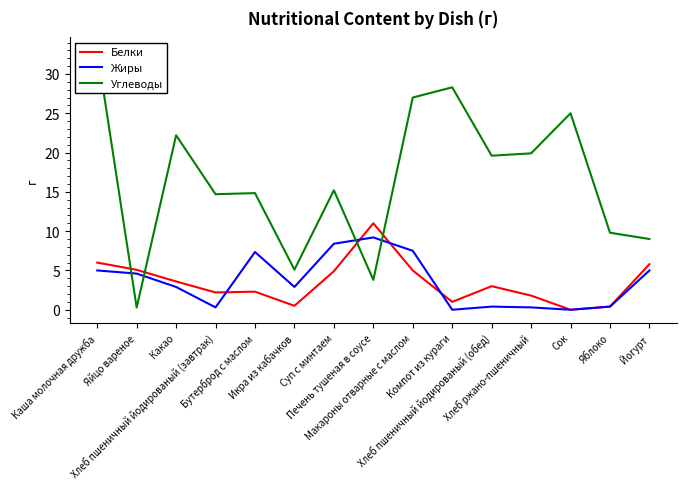

Where is Жиры nearest to the value 4?

Яйцо вареное